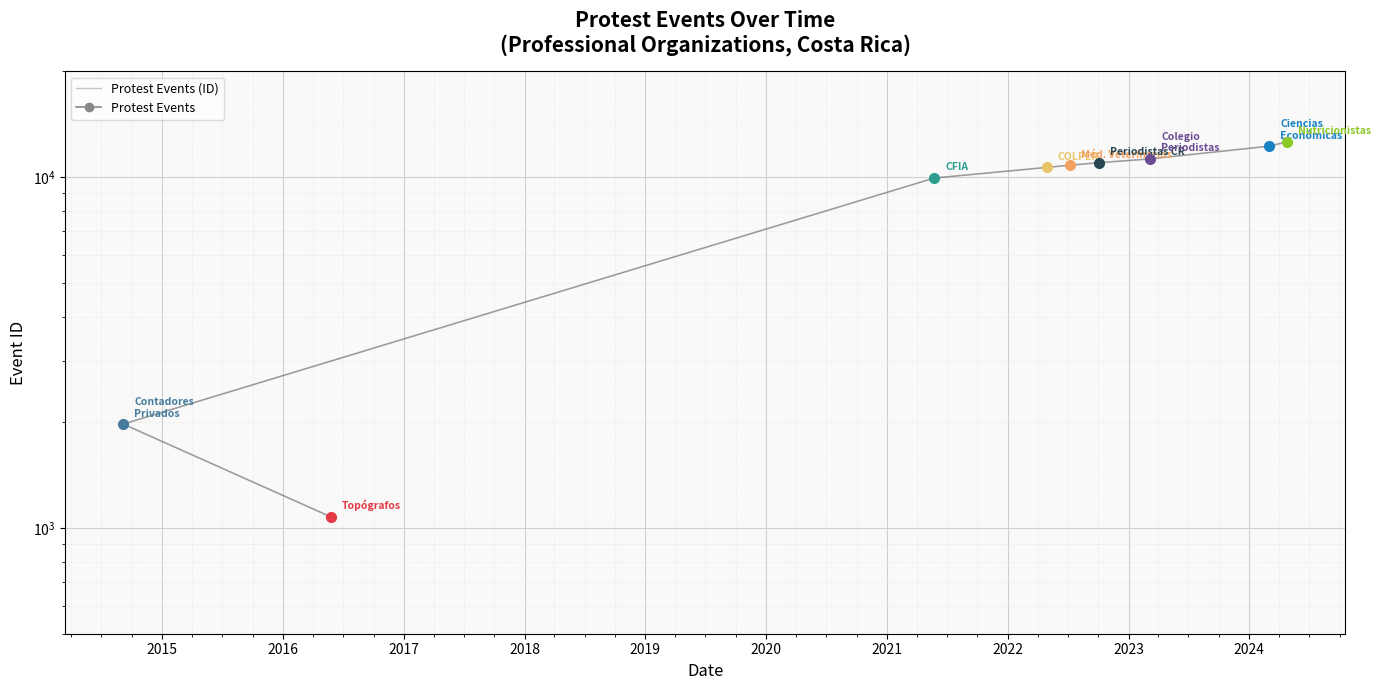

What is the minimum value shown in the chart?

1077